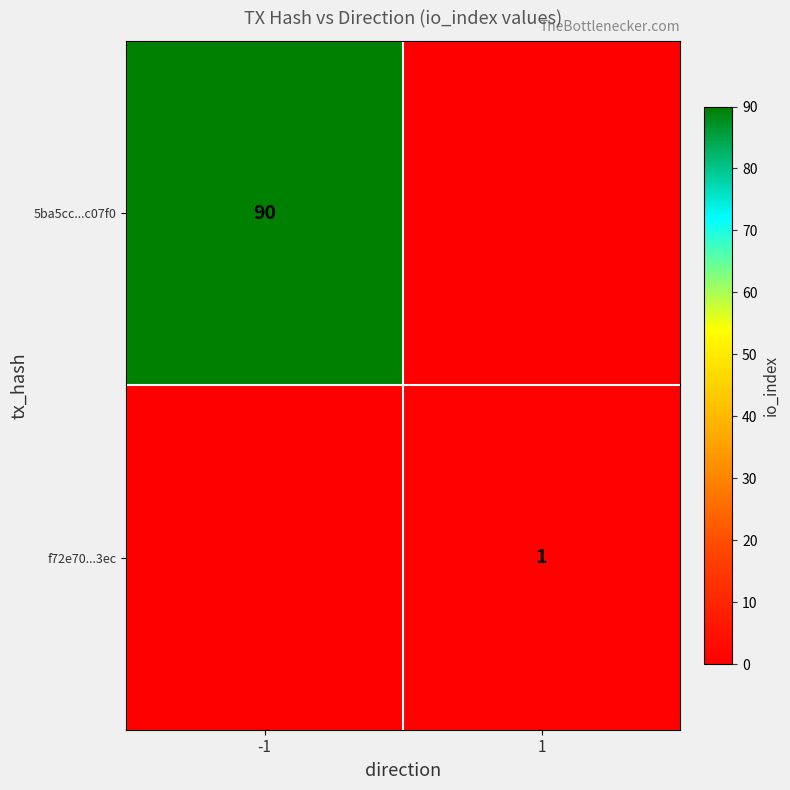

Is it true that f72e70...3ec equals 1 at 1?

True